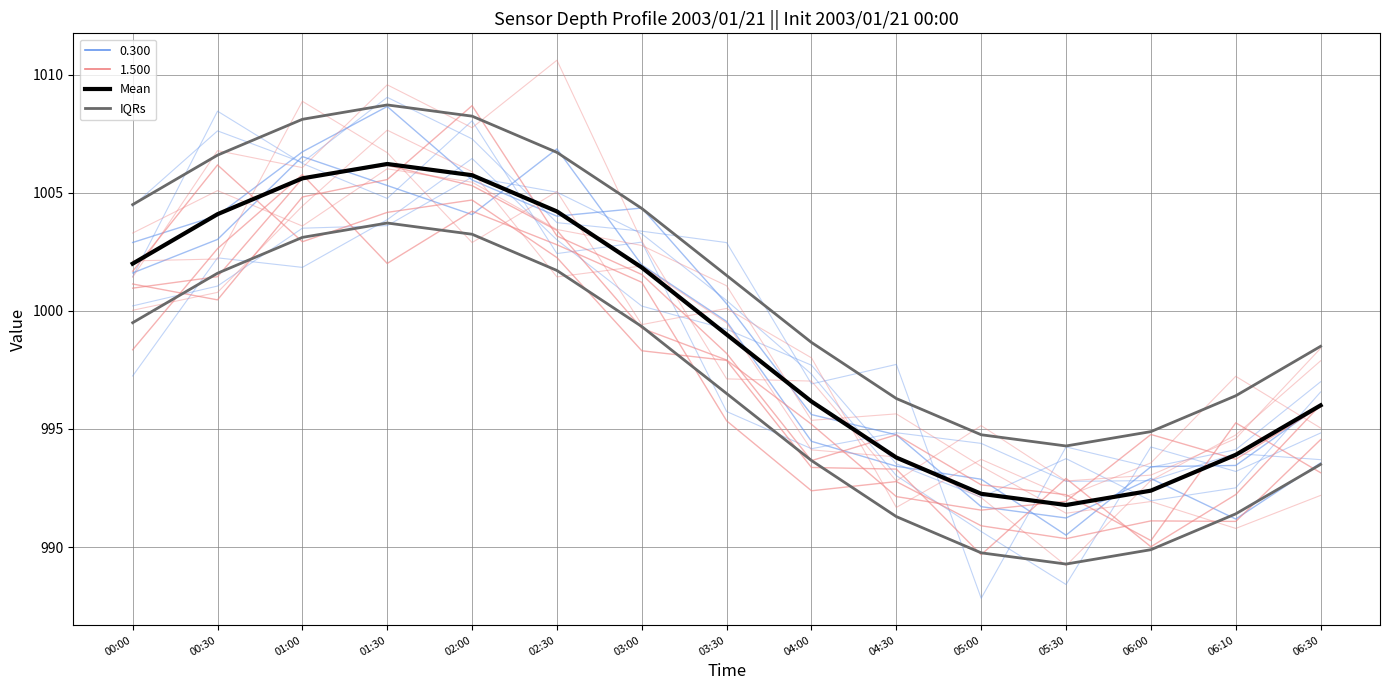

True or false: IQRs has a value of 1655.3 at 06:00.

False